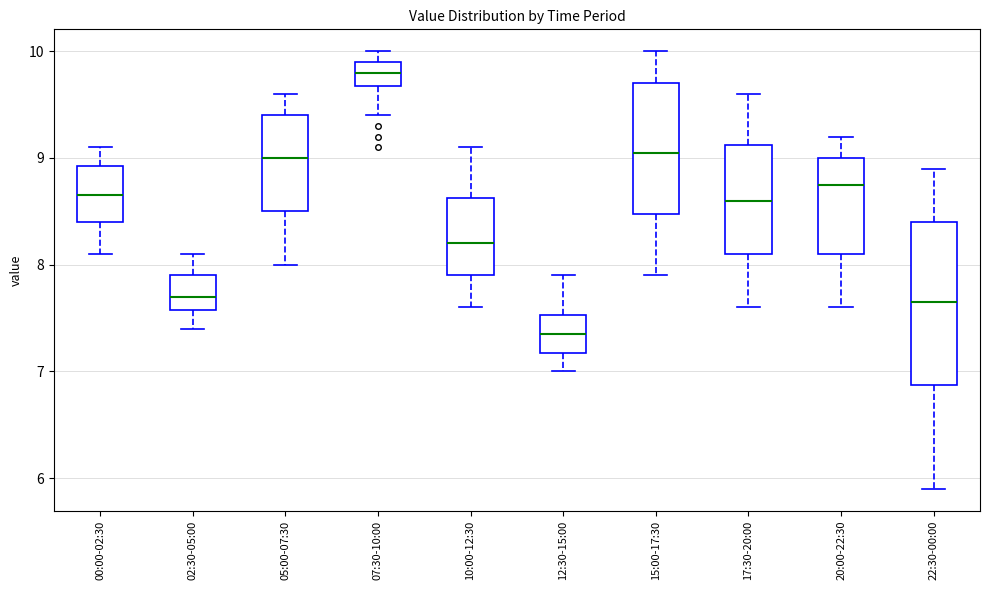

Which box's median line is the lowest?

12:30-15:00